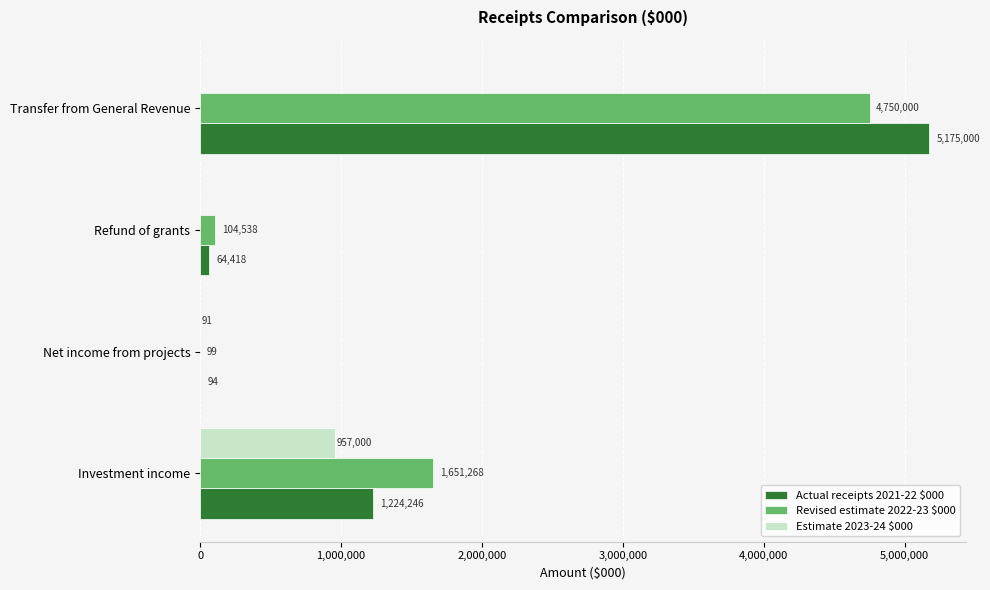

The Estimate 2023-24 $000 series shows 1540059 at Investment income. True or false?

False